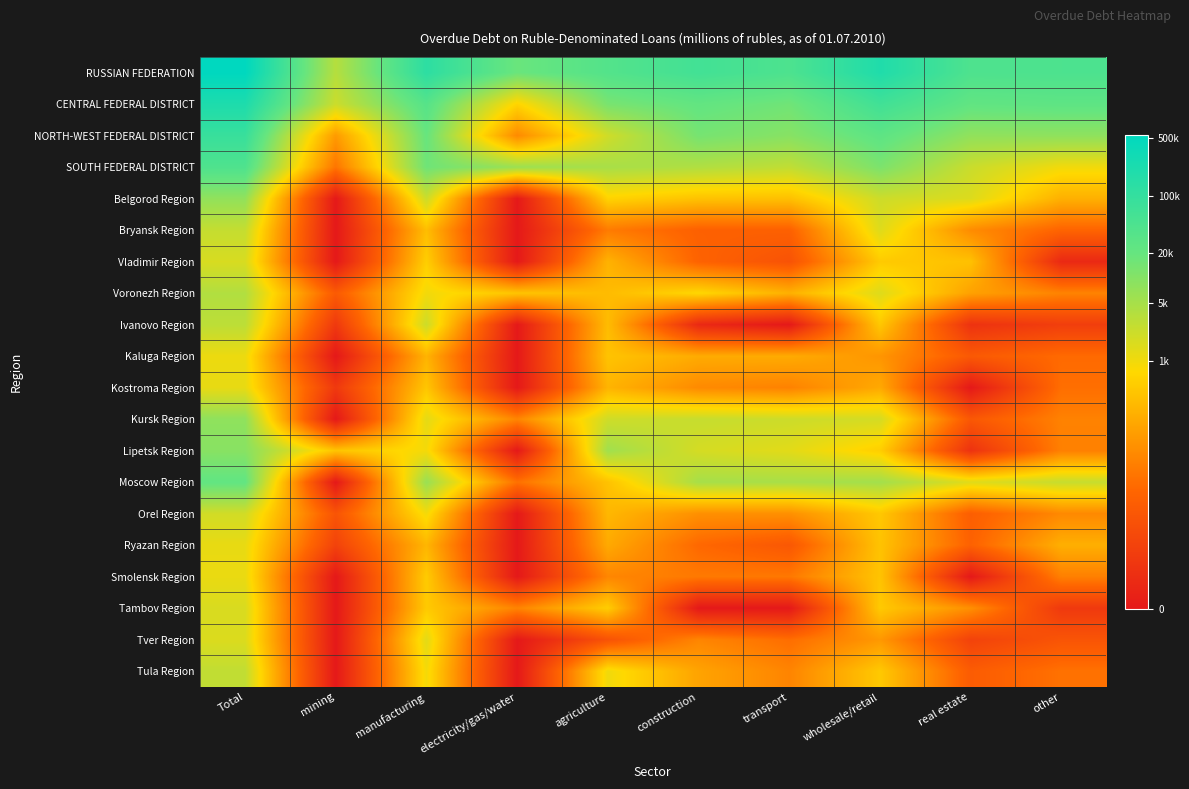

What is the total value across all series at other?

96.3